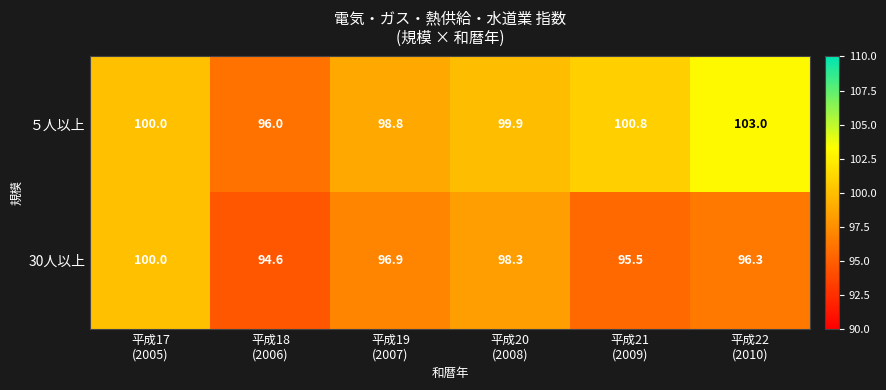

Reading left to right, list all the values displayed in this chart.

５人以上: 100.0	96.0	98.8	99.9	100.8	103.0
30人以上: 100.0	94.6	96.9	98.3	95.5	96.3